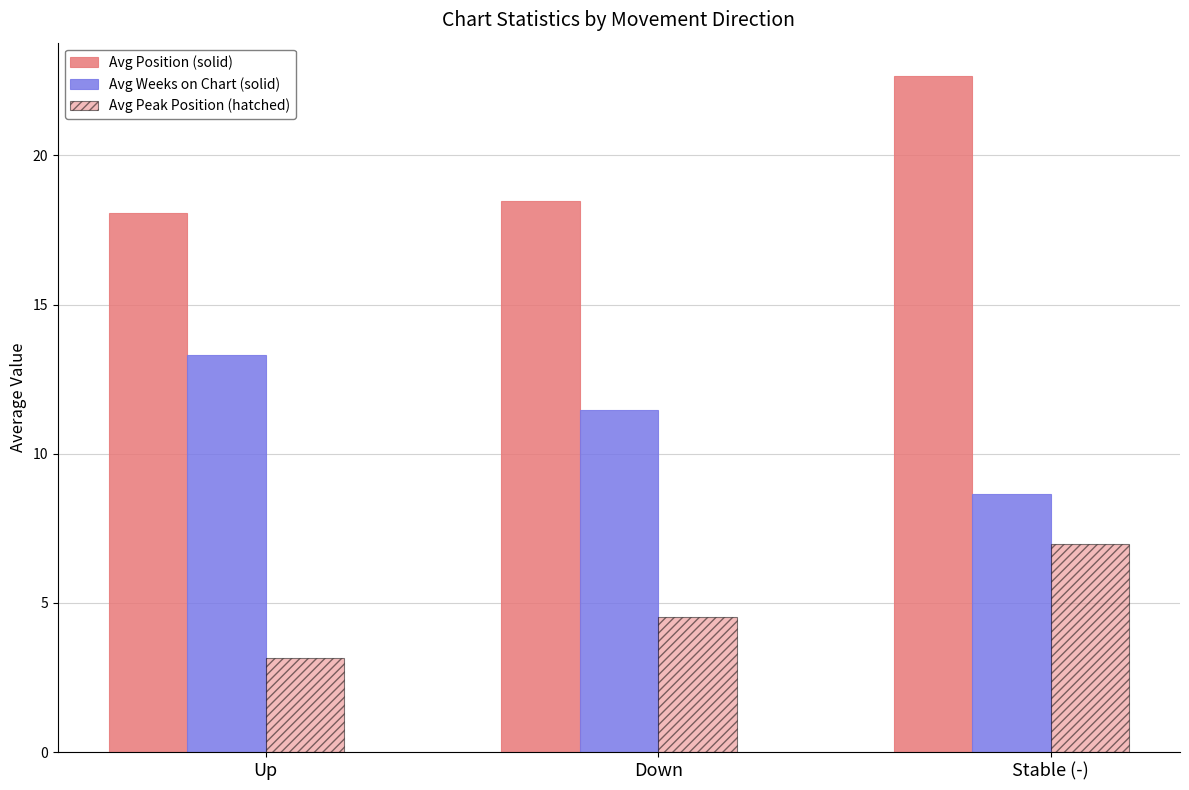

How many bars are there in total?

9